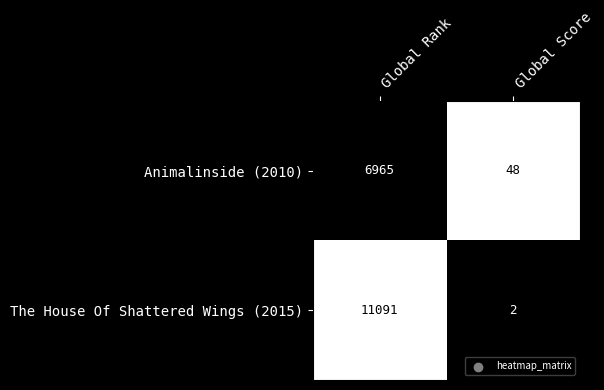

Which series has the widest spread of values?

The House Of Shattered Wings (2015)